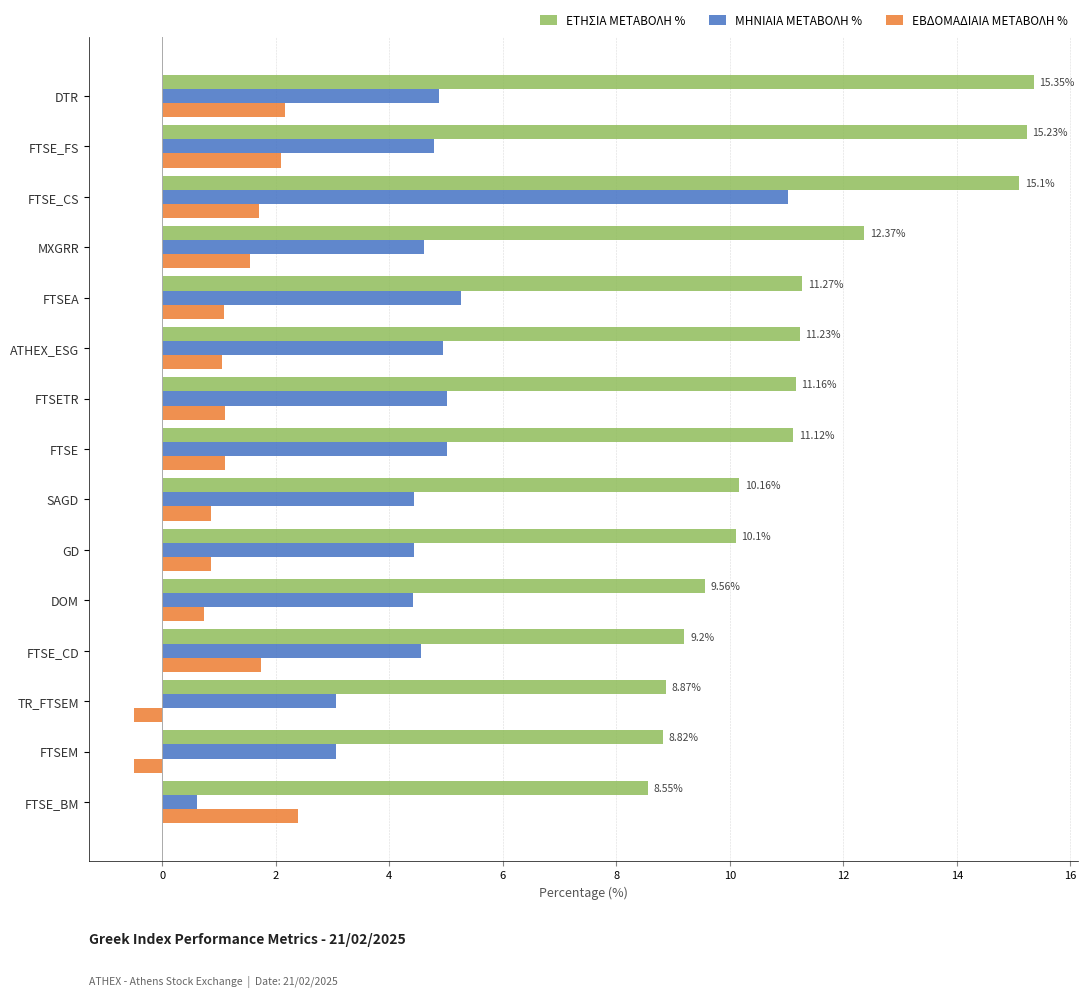

Which series has the largest total across all categories?

ΕΤΗΣΙΑ ΜΕΤΑΒΟΛΗ %